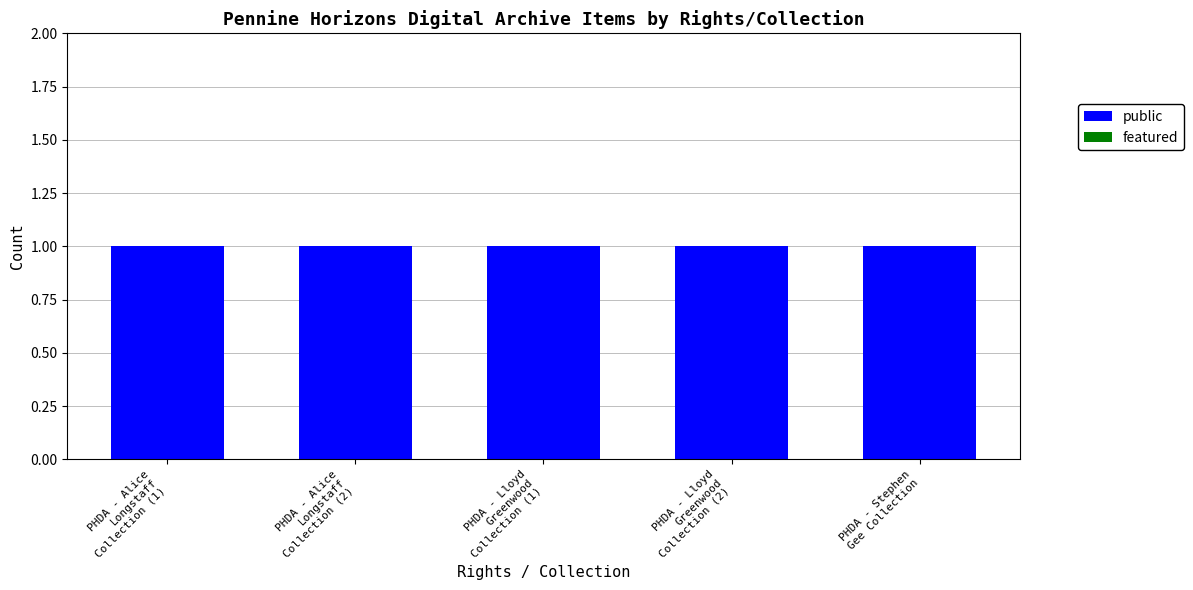

Between PHDA - Lloyd
Greenwood
Collection (1) and PHDA - Alice
Longstaff
Collection (2), which is larger?

PHDA - Lloyd
Greenwood
Collection (1)